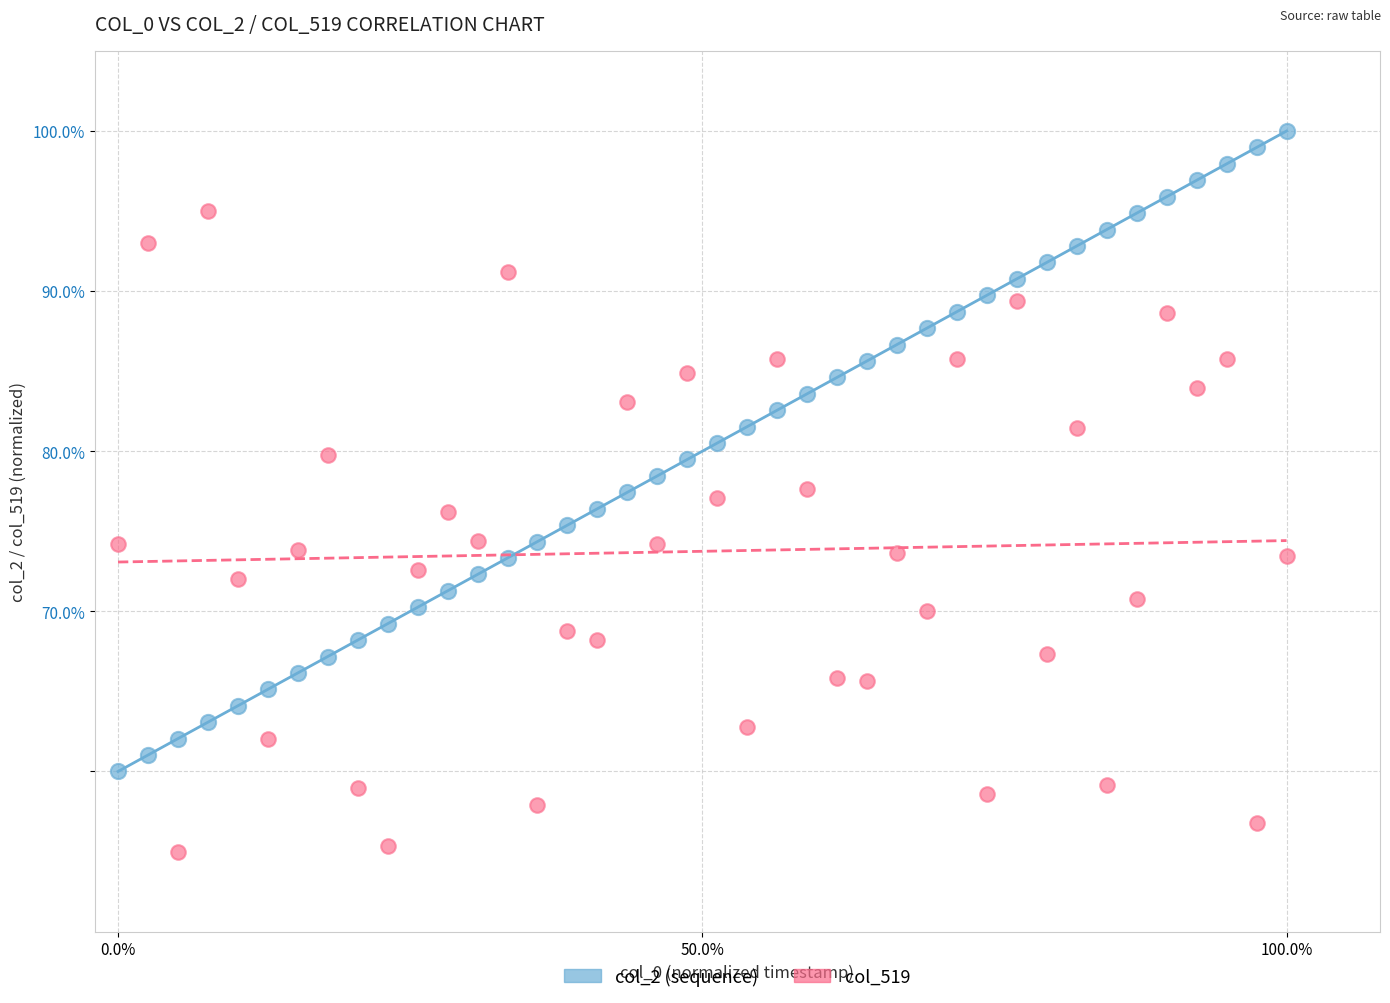

Which series reaches the minimum Y coordinate?

col_519